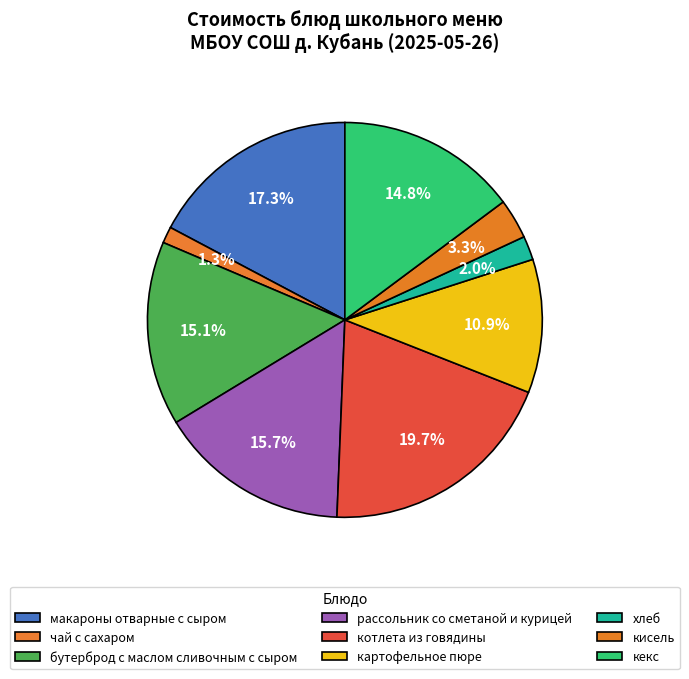

Which slice is the smallest?

чай с сахаром